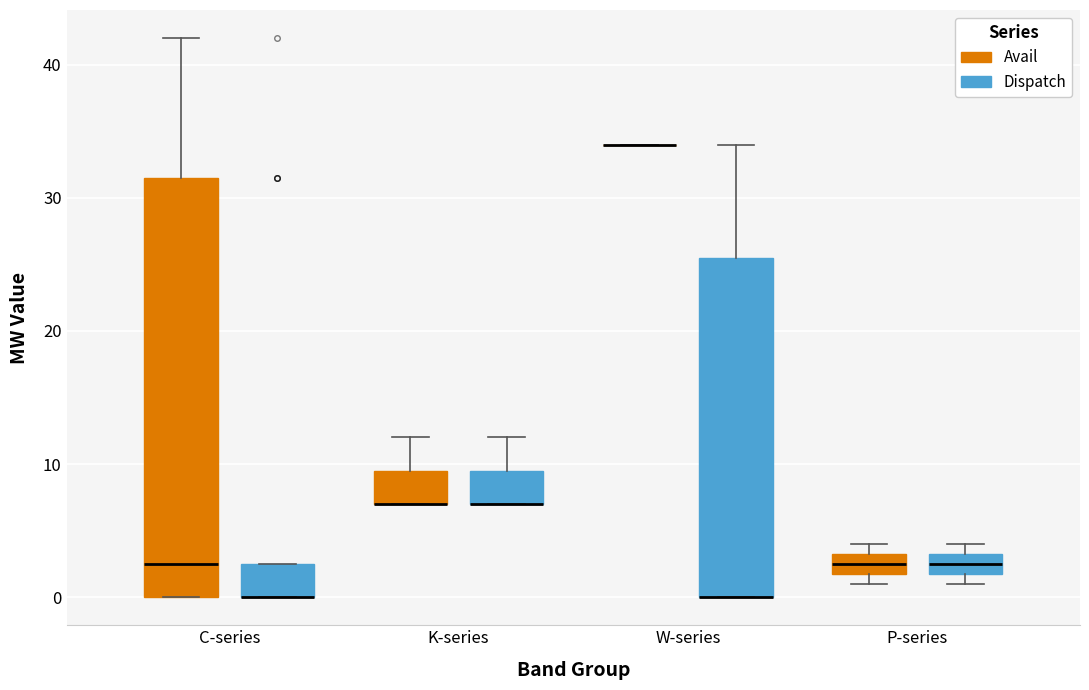

Where is the upper edge of the box for C-series (Avail) on the y-axis? The values are not printed on the chart, so give them approximately, as read against the axis.

32